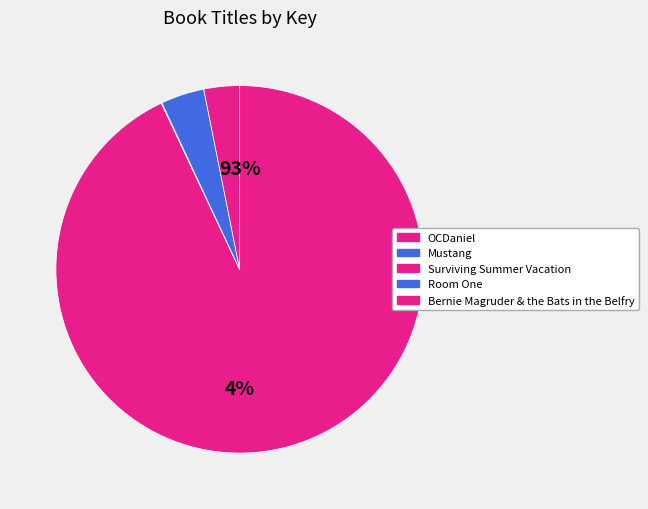

Rank the categories by value from highest to lowest.

OCDaniel, Room One, Bernie Magruder & the Bats in the Belfry, Surviving Summer Vacation, Mustang